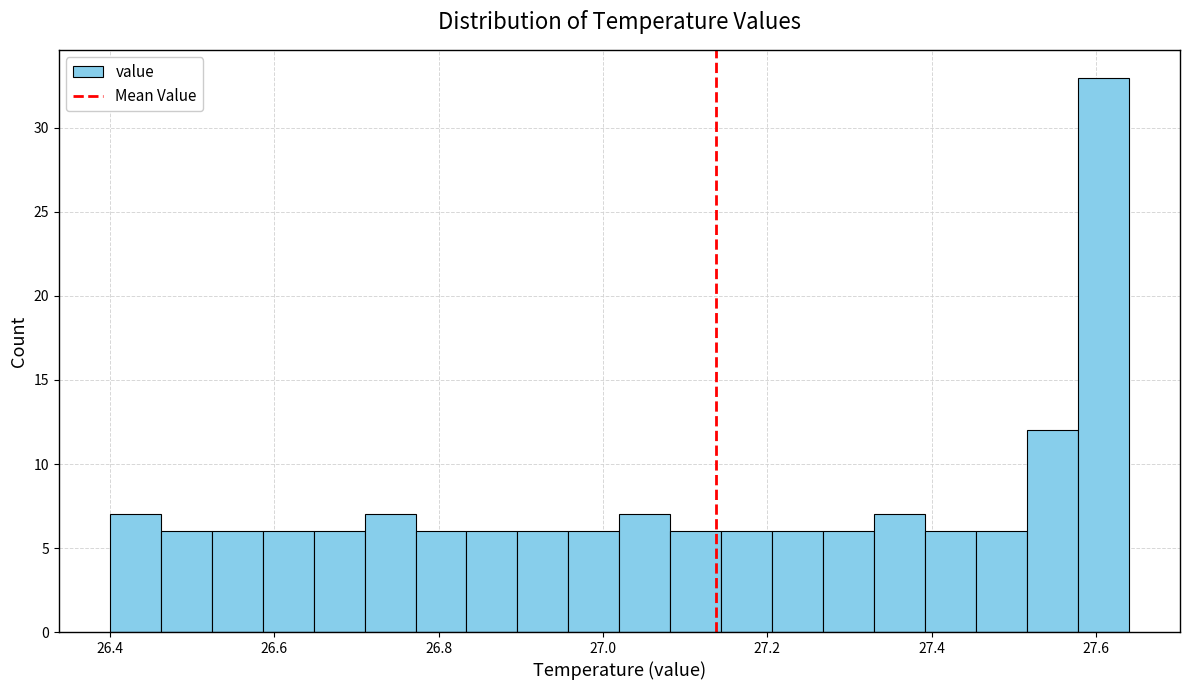

Read against the x-axis, roughly where is the centre of the tallest bar?

27.60